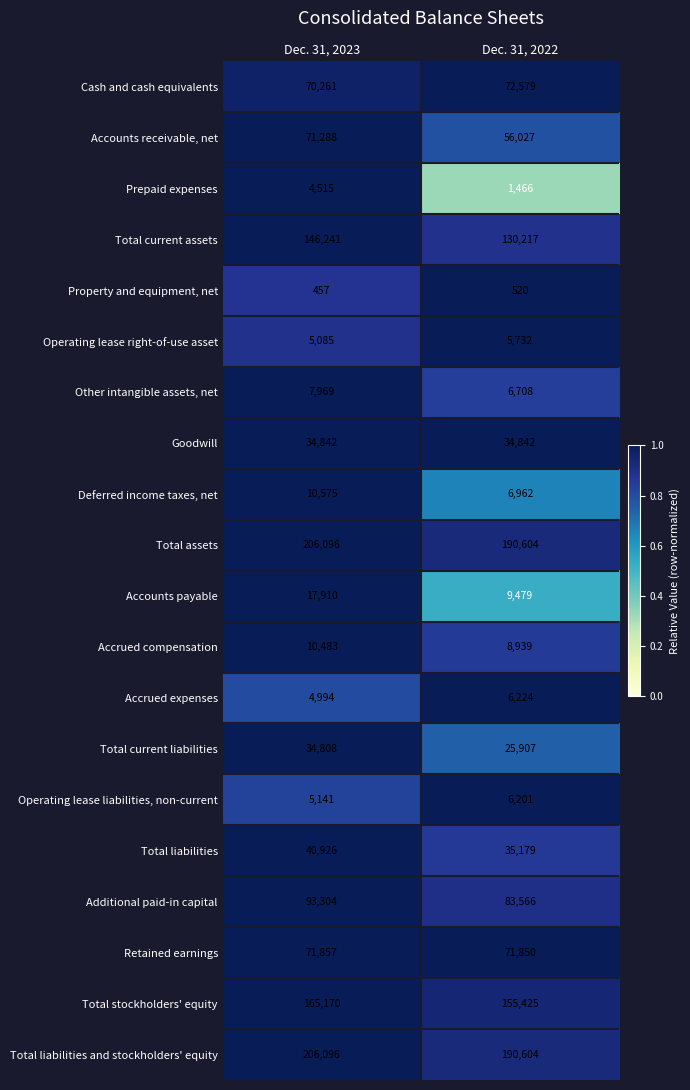

True or false: Accounts payable has a value of 13286 at Dec. 31, 2022.

False